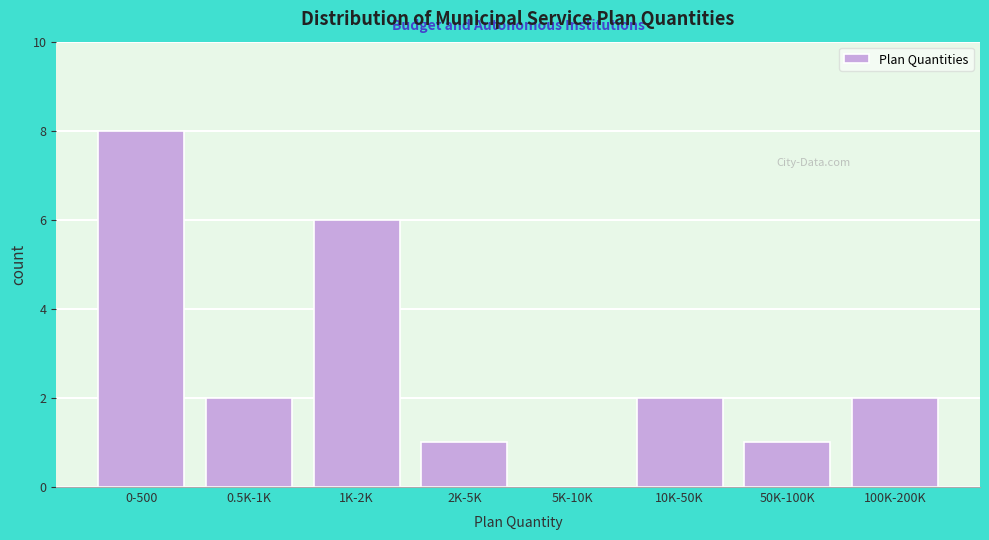

Reading right to left, what are all the values shown in this chart?

100K-200K=2	50K-100K=1	10K-50K=2	5K-10K=0	2K-5K=1	1K-2K=6	0.5K-1K=2	0-500=8